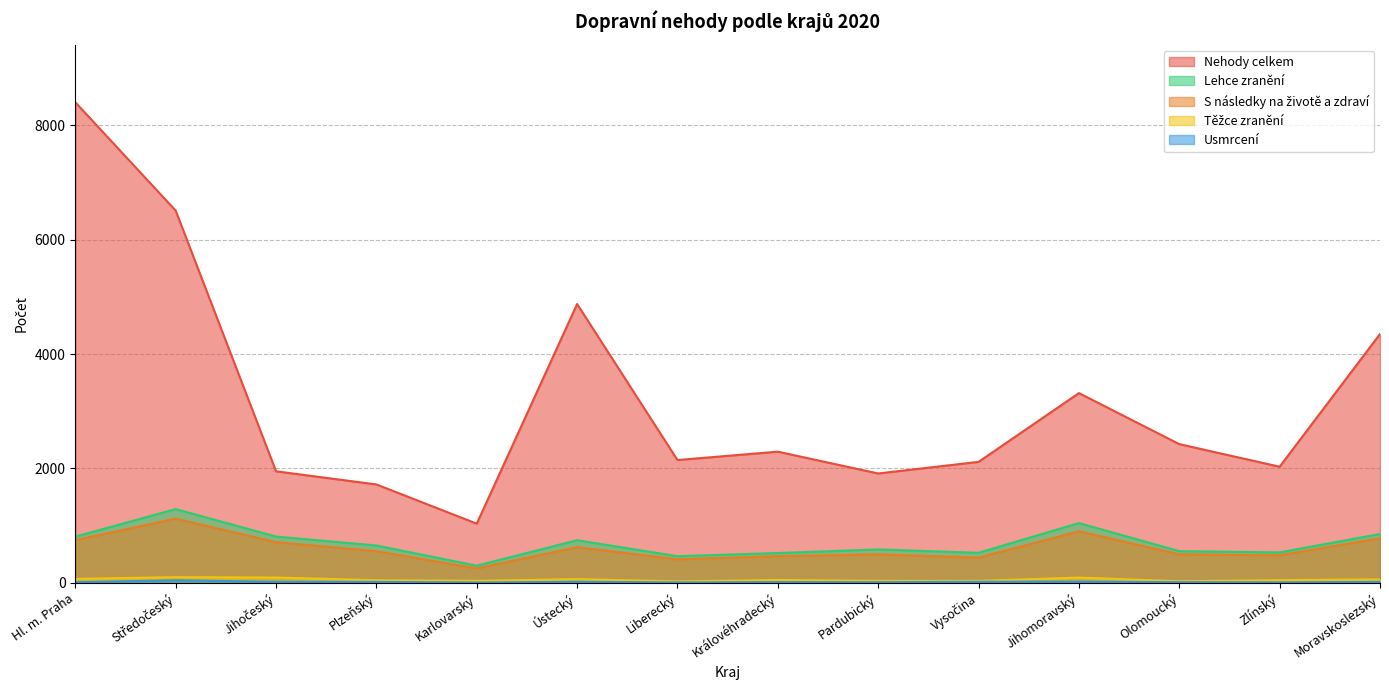

At which label is Lehce zranění closest to 794?

Hl. m. Praha